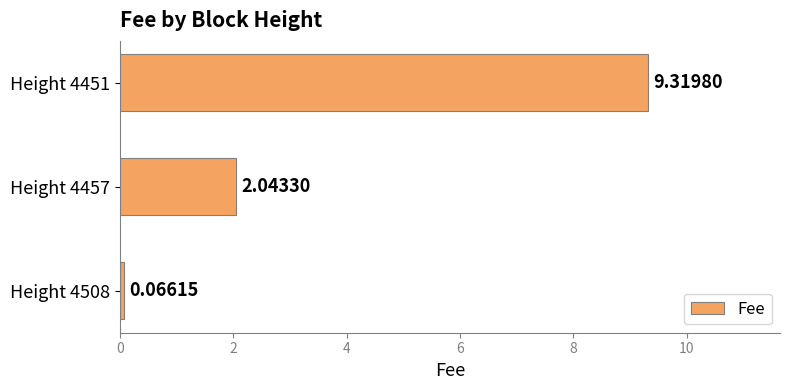

What is the difference between the maximum and minimum values?

9.3